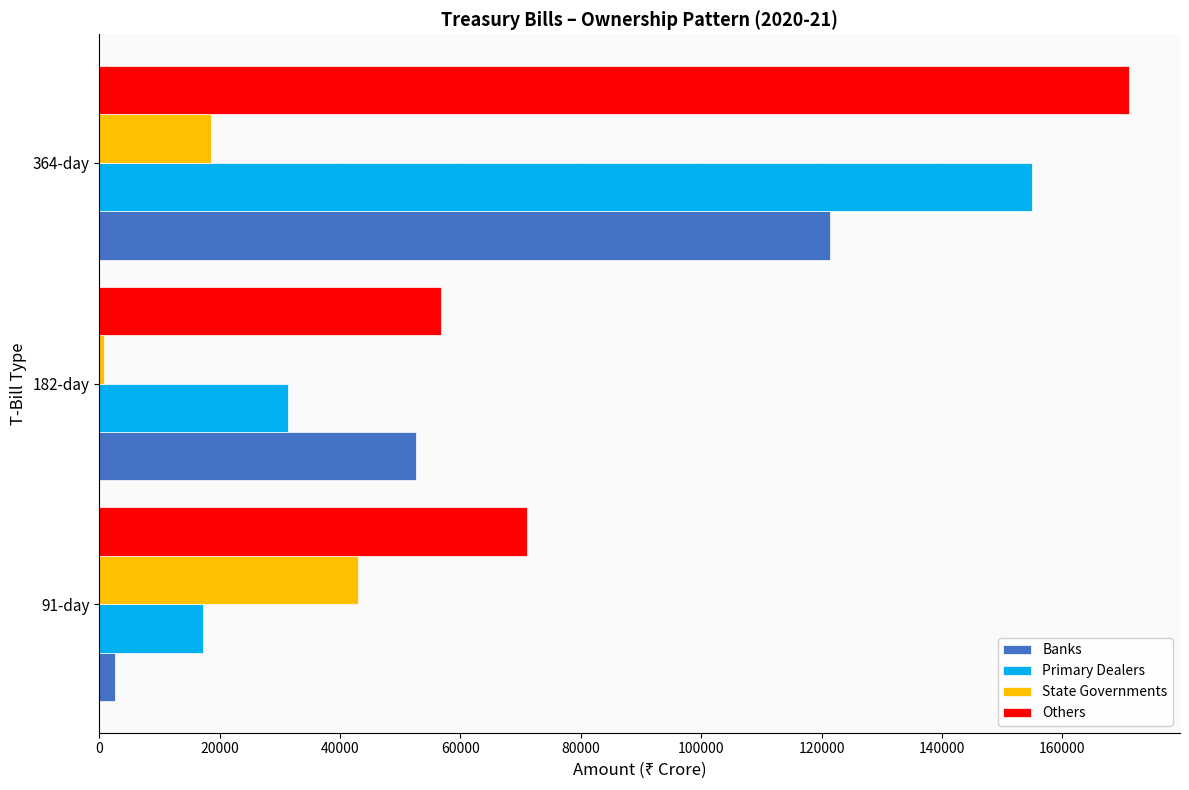

At which category is the sum across all series the highest?

364-day